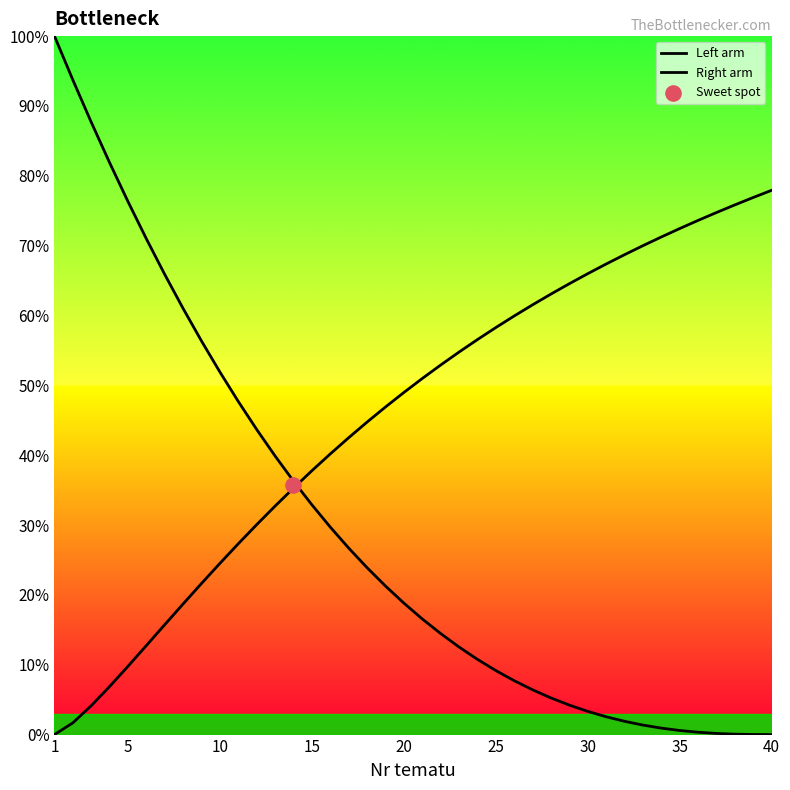

Is the value of Right arm at 33 greater than the value of Left arm at 35?

Yes